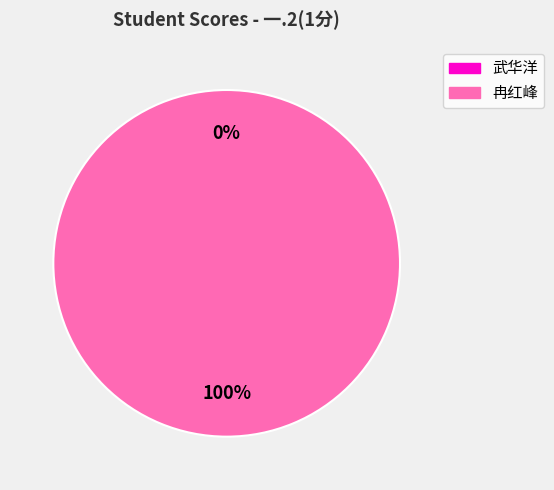

Count the number of slices in the pie.

2